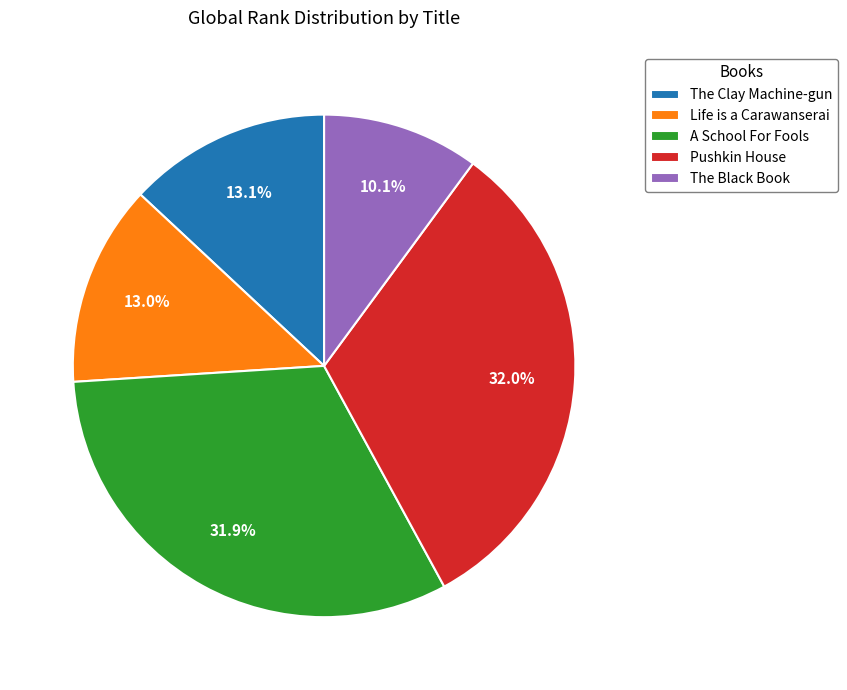

The The Clay Machine-gun slice represents 13% of the pie. True or false?

True